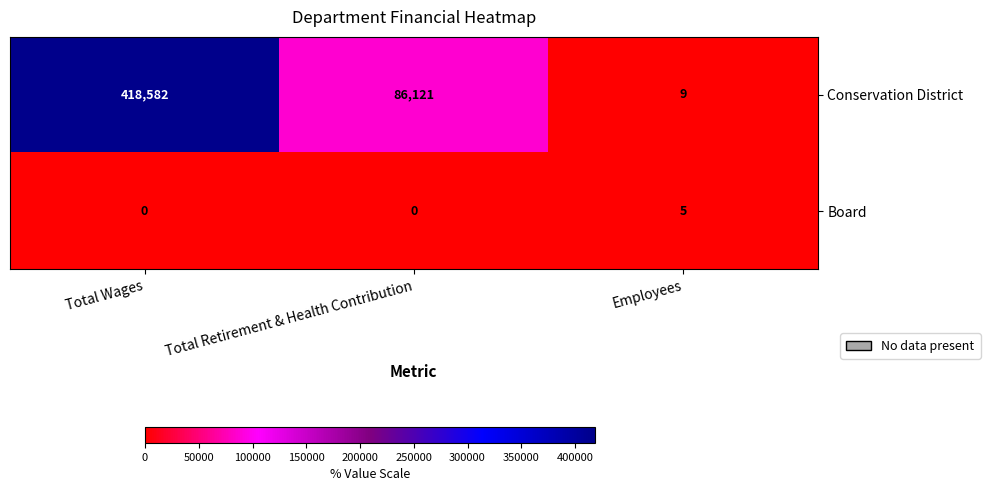

At which label is Conservation District closest to 209295?

Total Retirement & Health Contribution